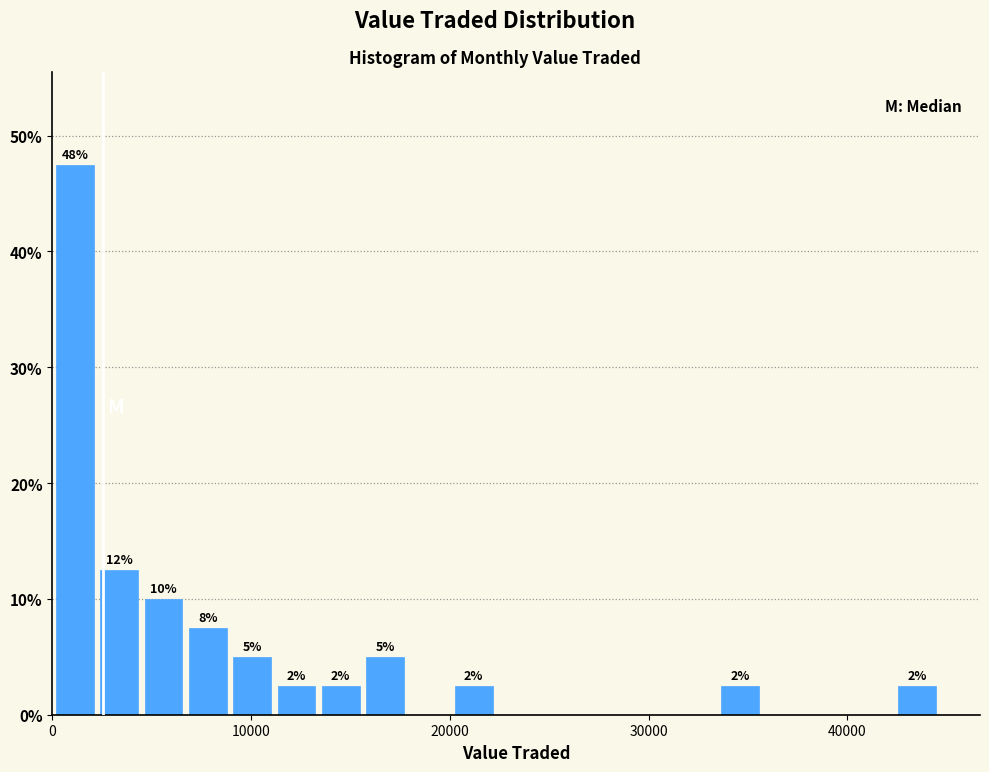

Around what value on the x-axis is the tallest bar? Give the approximate position of its centre, as read against the axis.

1000